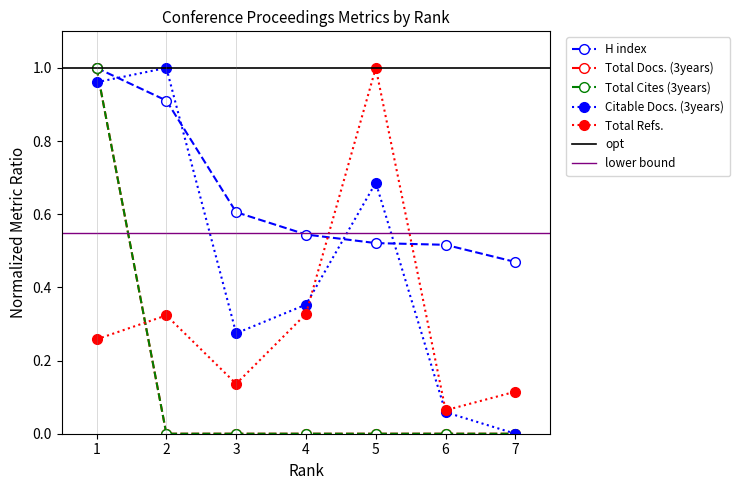

What are all the series names shown in the legend?

H index, Total Docs. (3years), Total Cites (3years), Citable Docs. (3years), Total Refs.